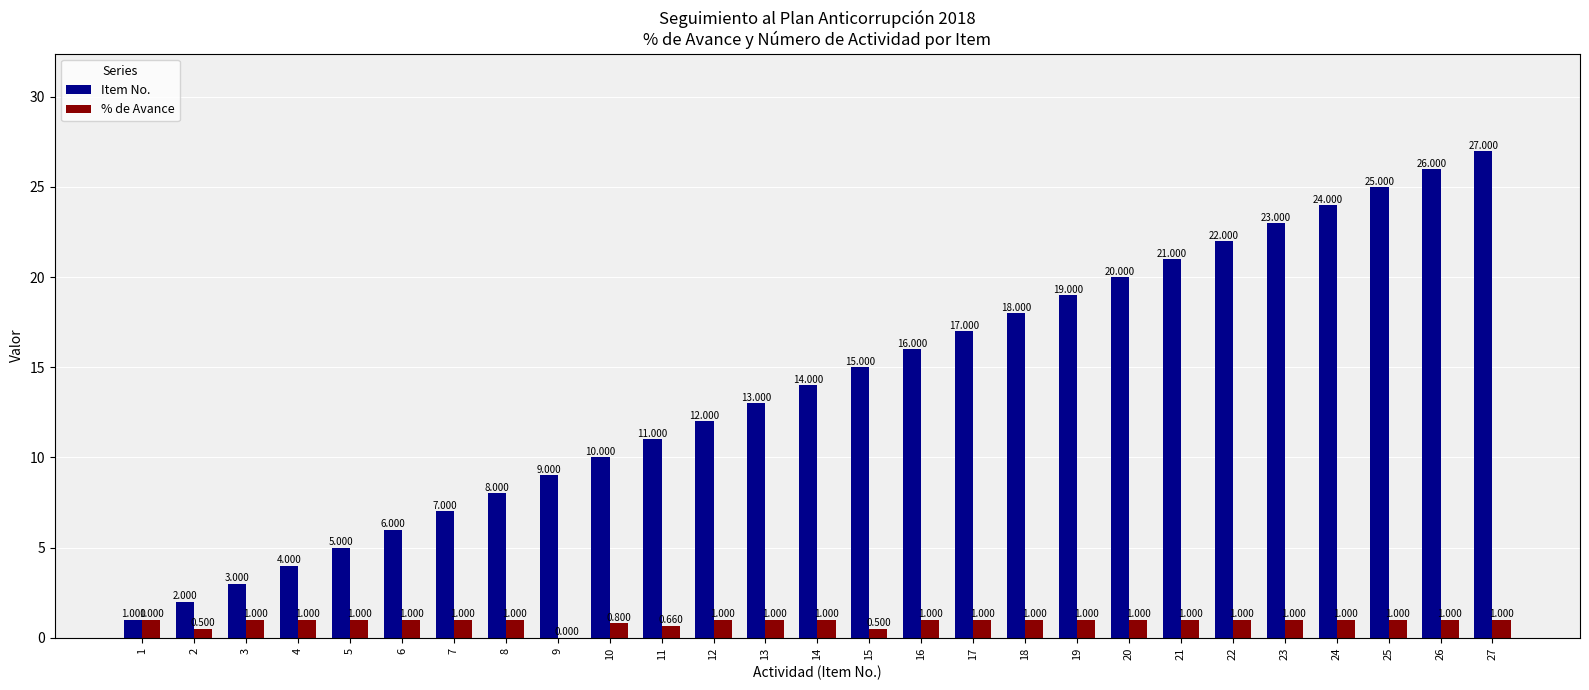

What is the difference between the Item No. values at 11 and 14?

3.0